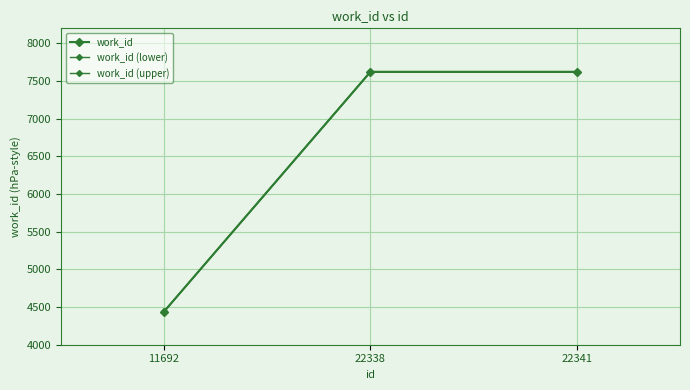

What is the value of the work_id (lower) point at the 2nd from the left?

7618.2